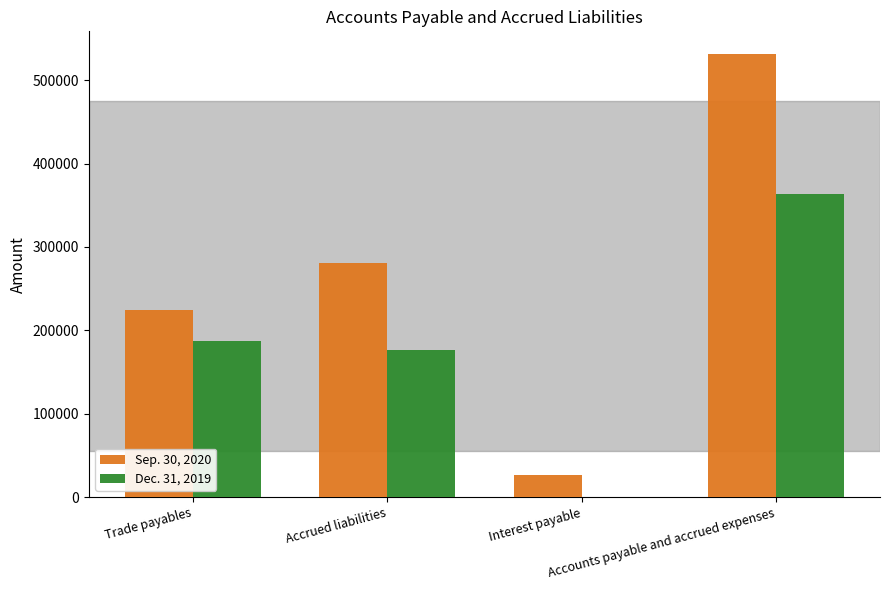

Which series has the largest total across all categories?

Sep. 30, 2020